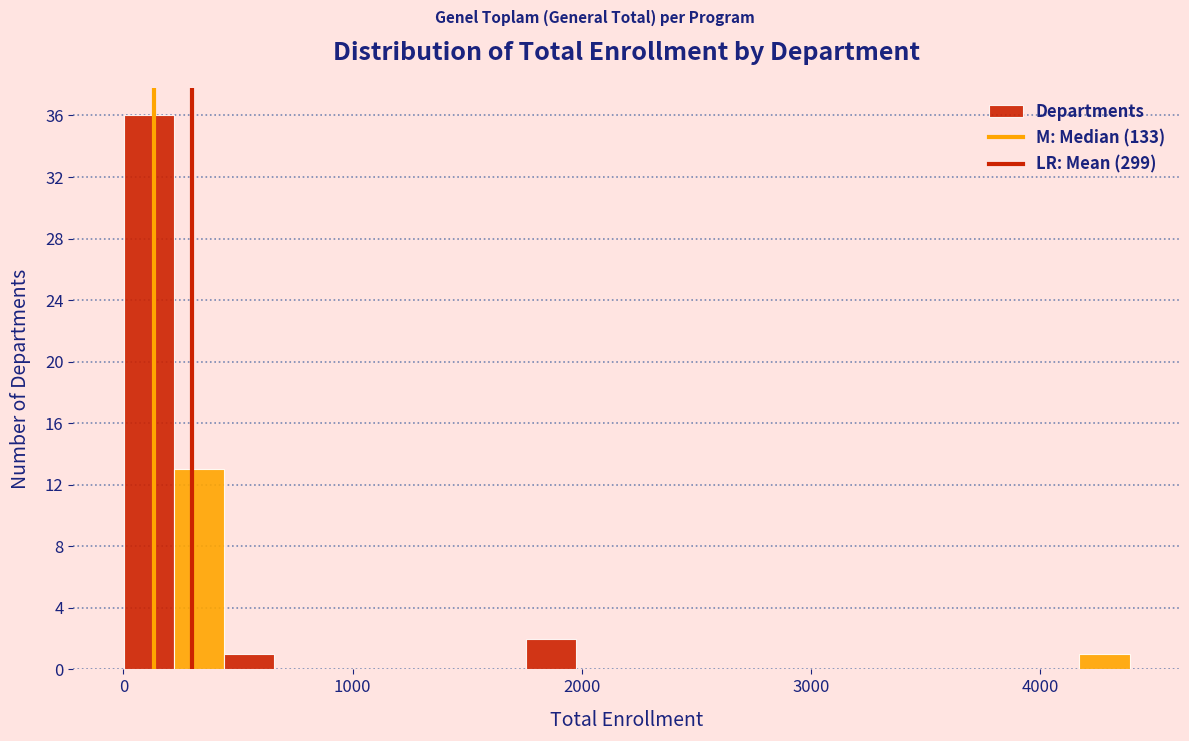

Around what value on the x-axis is the tallest bar? Give the approximate position of its centre, as read against the axis.

100